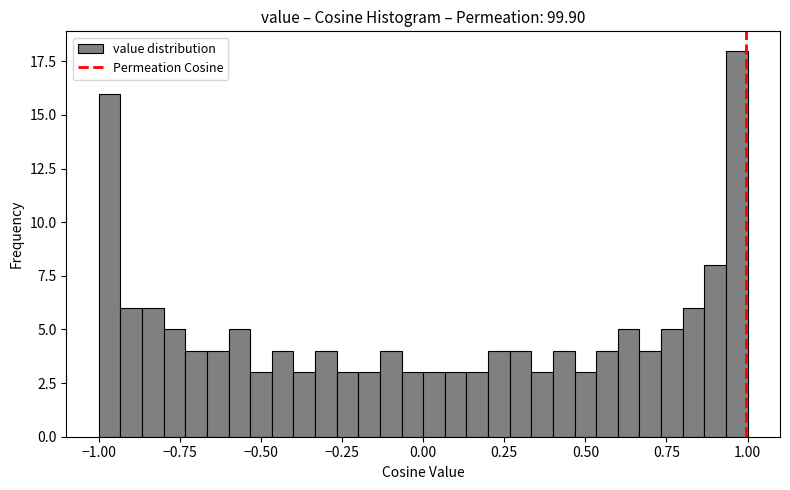

Read against the x-axis, roughly where is the centre of the tallest bar?

0.95